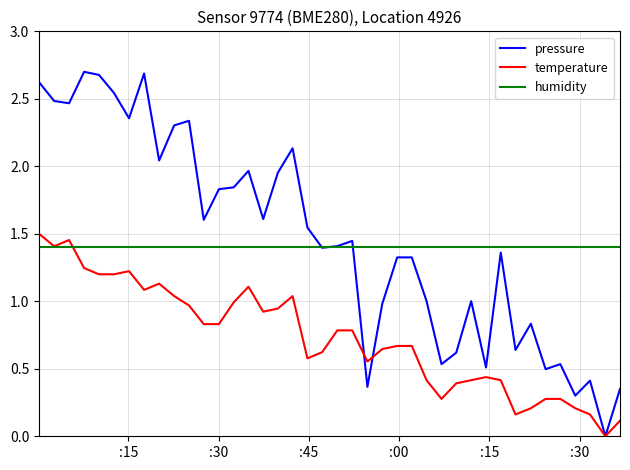

Which series has the widest spread of values?

pressure